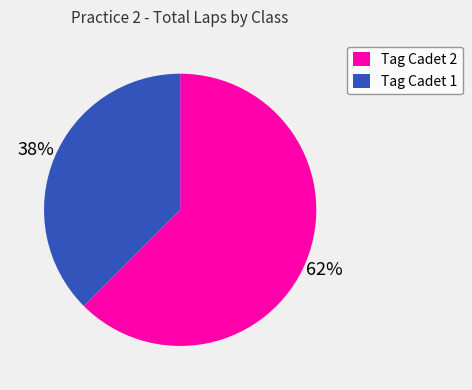

What percentage is the Tag Cadet 1 slice, to the nearest percent?

38%